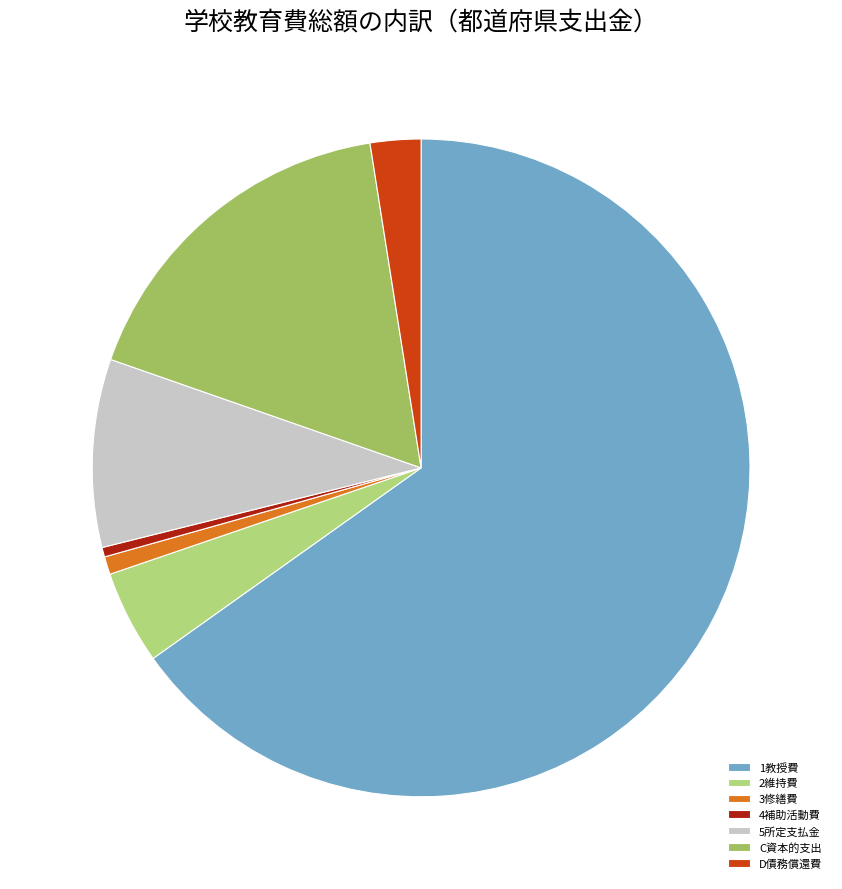

How many slices are in this pie chart?

7